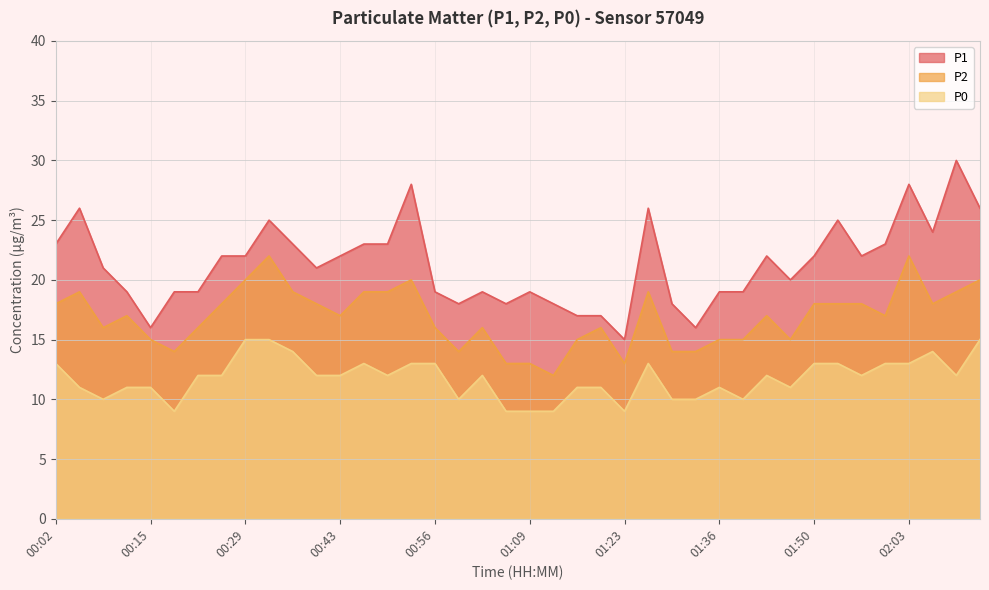

What is the total value across all series at 01:56?

52